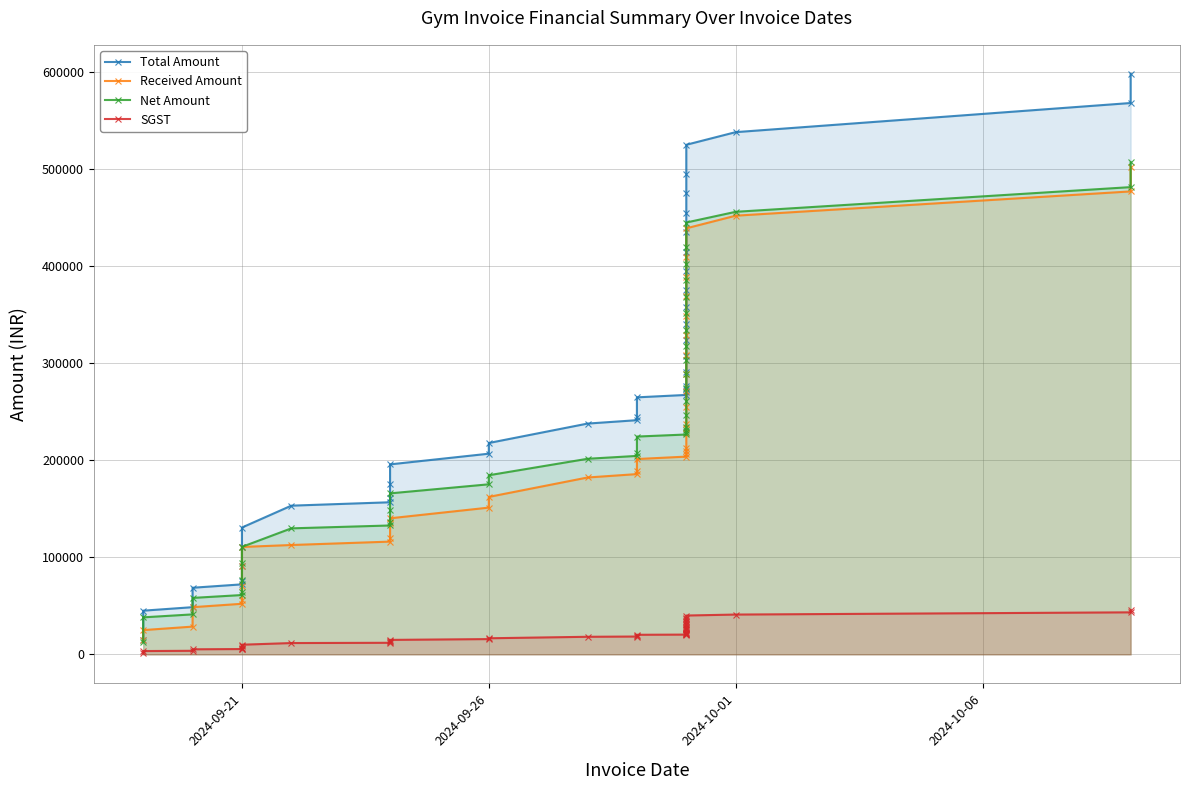

What is the average value of the Received Amount series?

213919.0